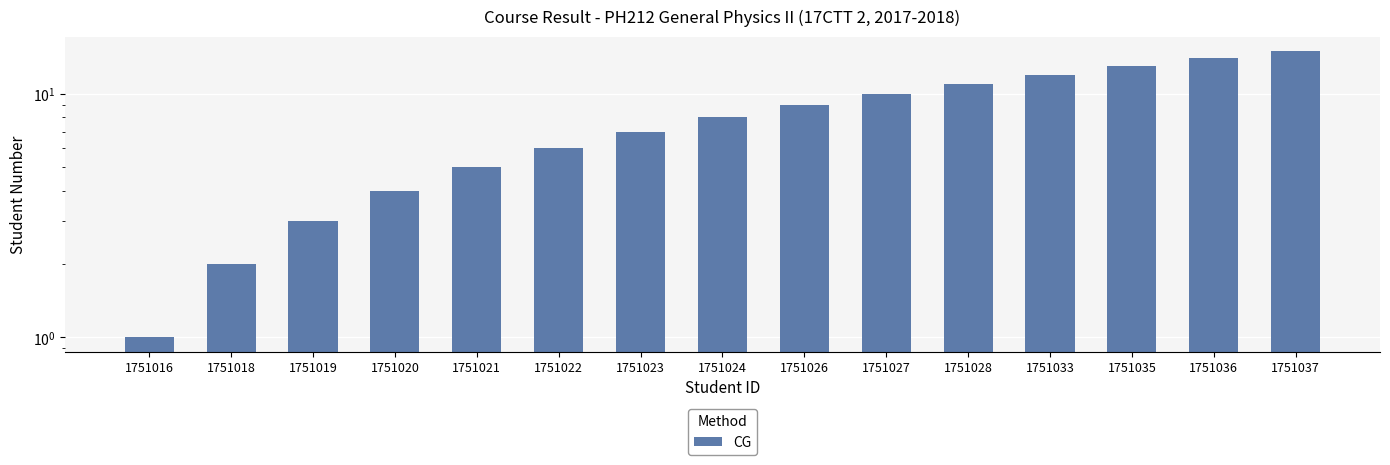

What is the smallest value displayed?

1